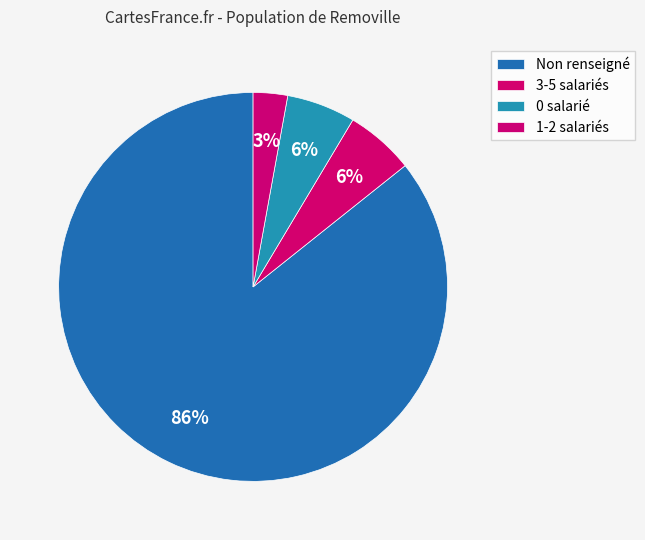

How many segments does this pie chart have?

4